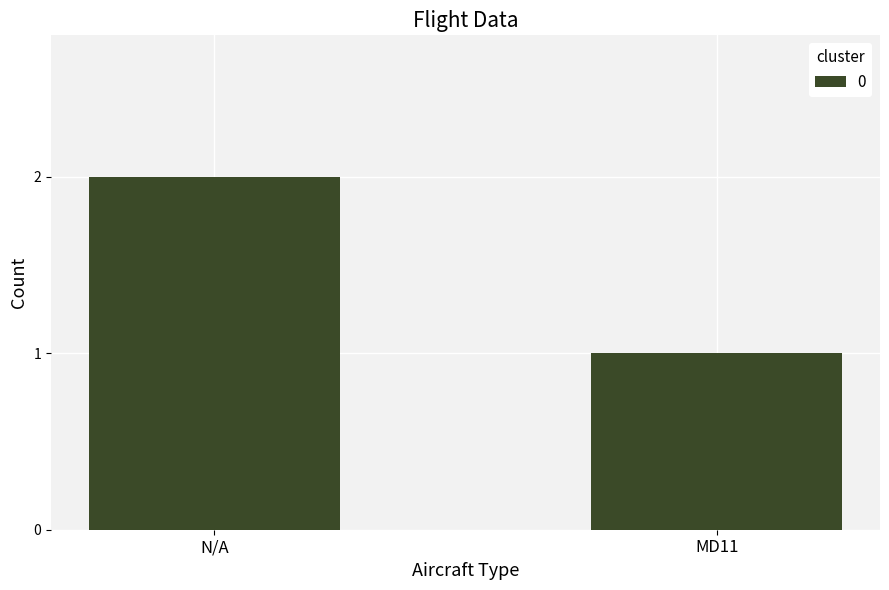

List the labels in order of value, largest first.

N/A, MD11